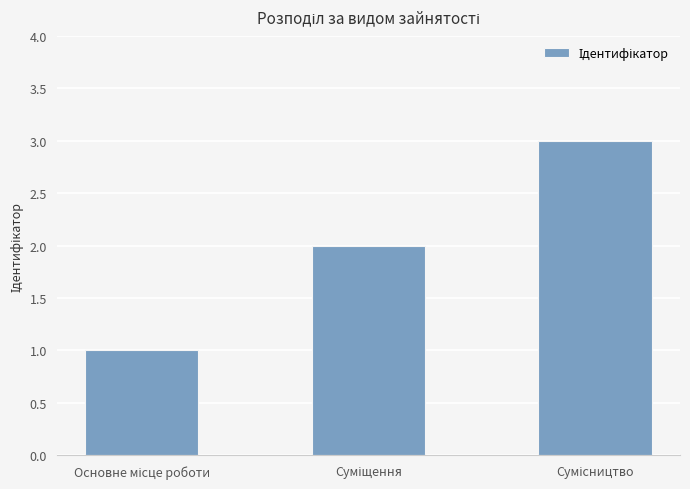

Does the chart contain stacked bars?

No